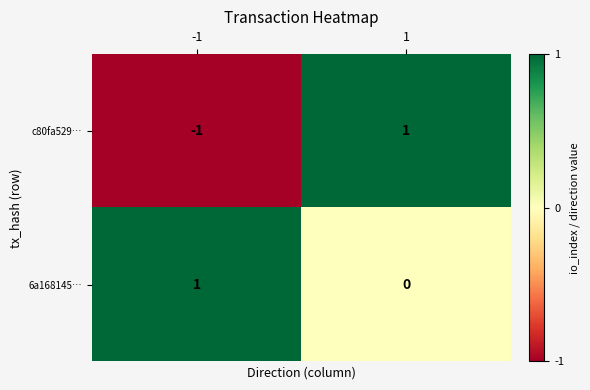

List the series in order of their overall mean, lowest first.

c80fa529…, 6a168145…